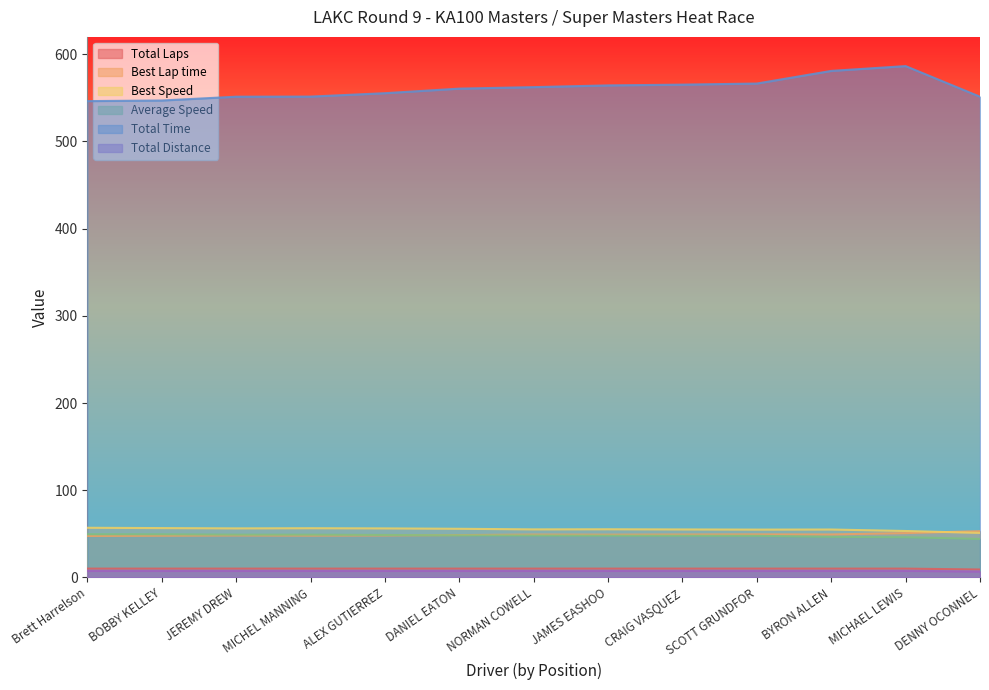

What is the lowest value of the Total Distance series?

6.8